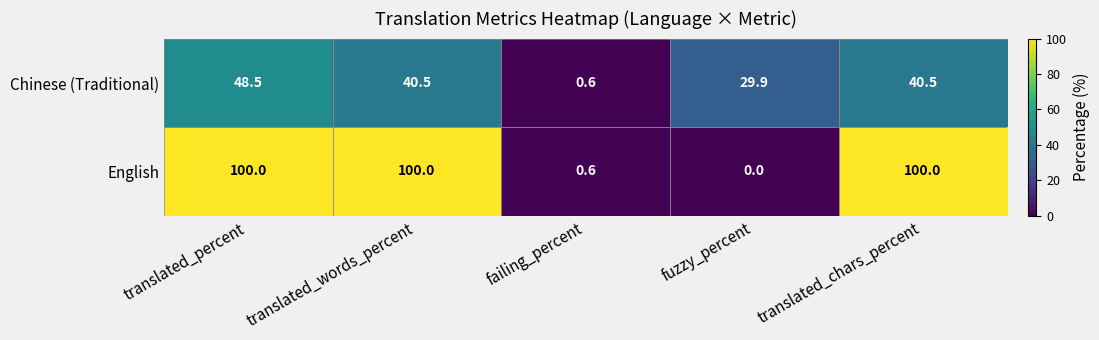

Rank the series by their average value, from lowest to highest.

Chinese (Traditional), English